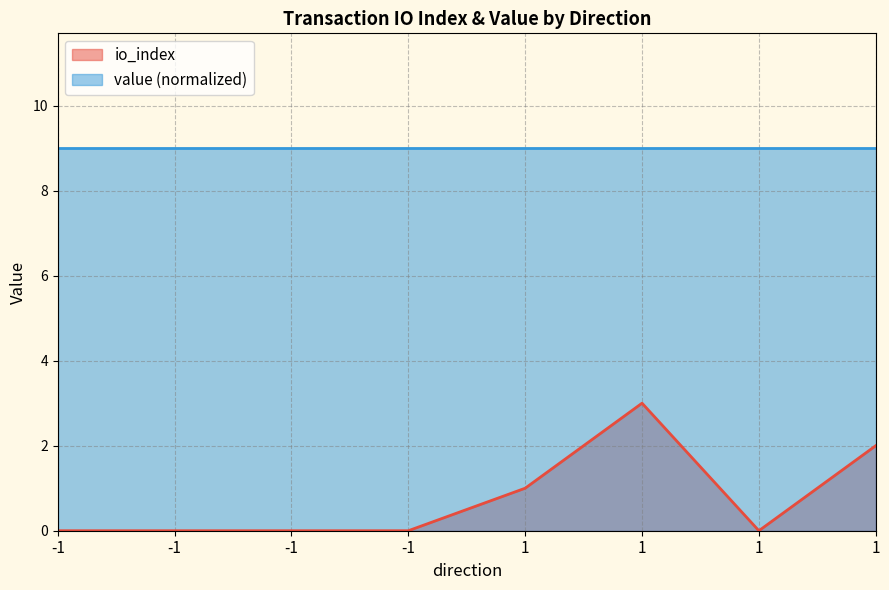

True or false: the data shows 1 at -1.

False